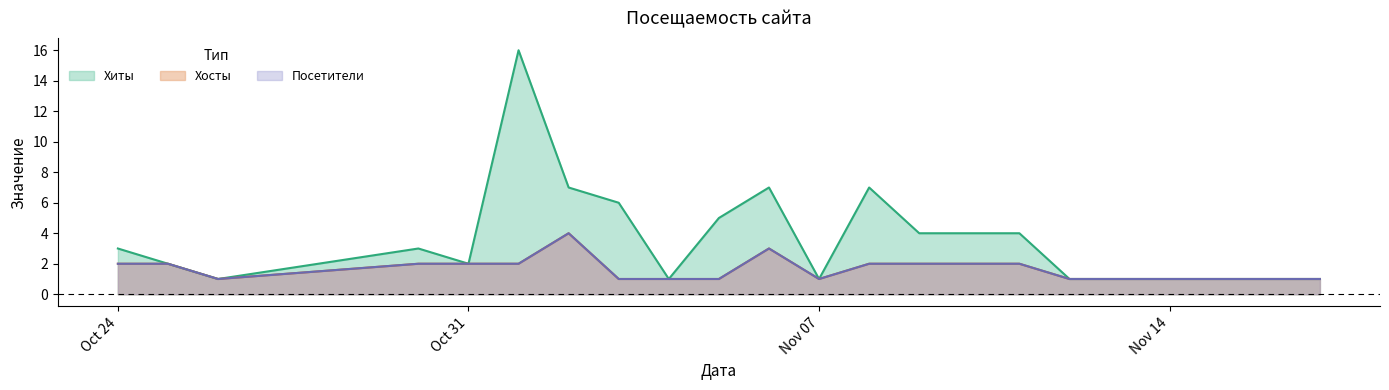

The value of Хосты at 2017-11-07 is 1. True or false?

True